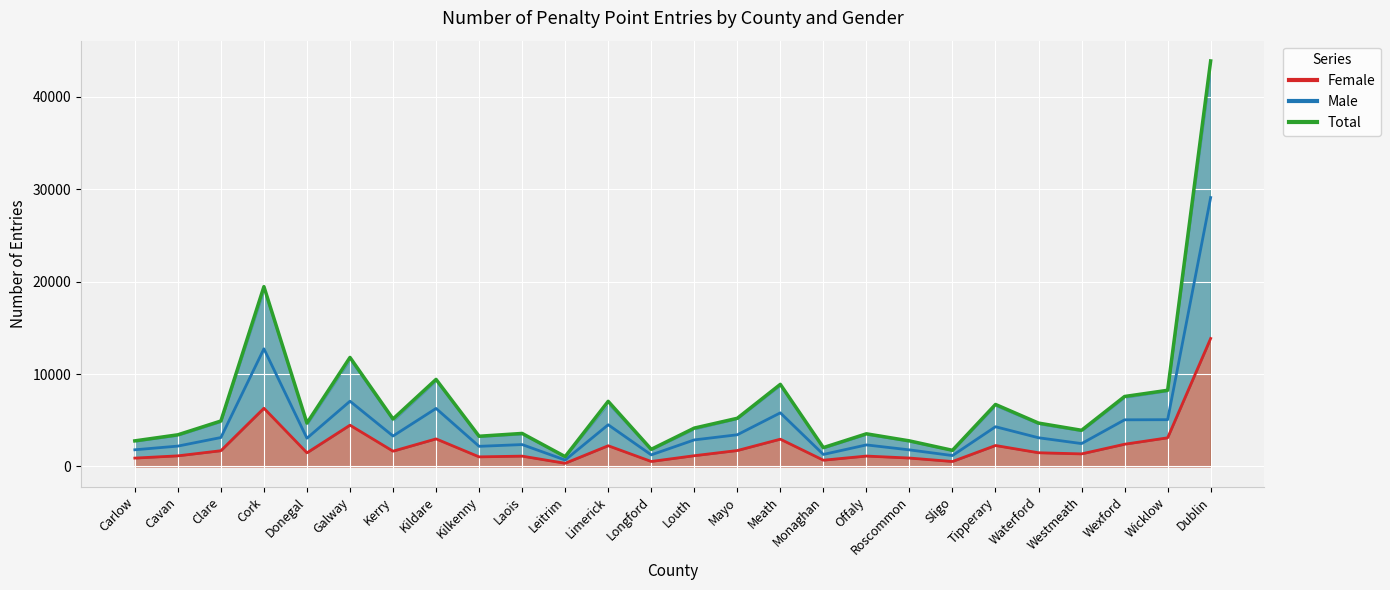

Where does the Male series first go above 3107?

Clare